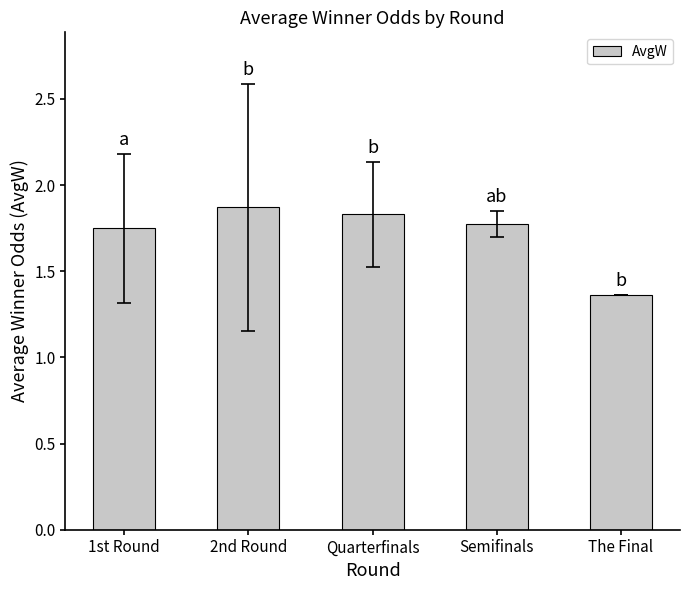

Which label corresponds to the smallest value in the chart?

The Final